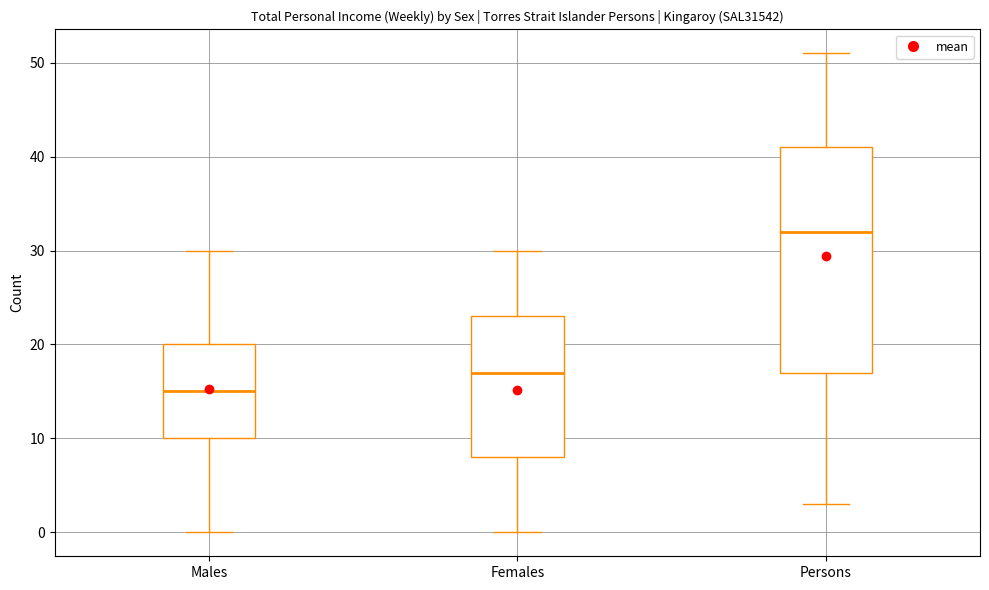

Which box has the lowest median line?

Males